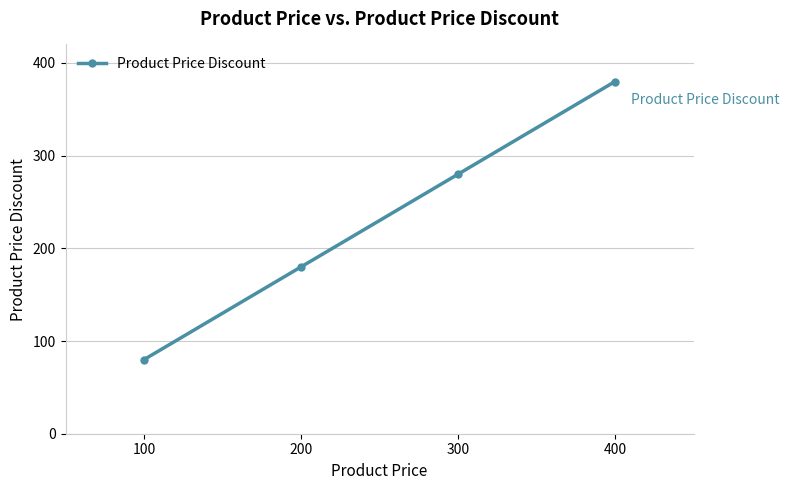

What is the sum of all values?

920